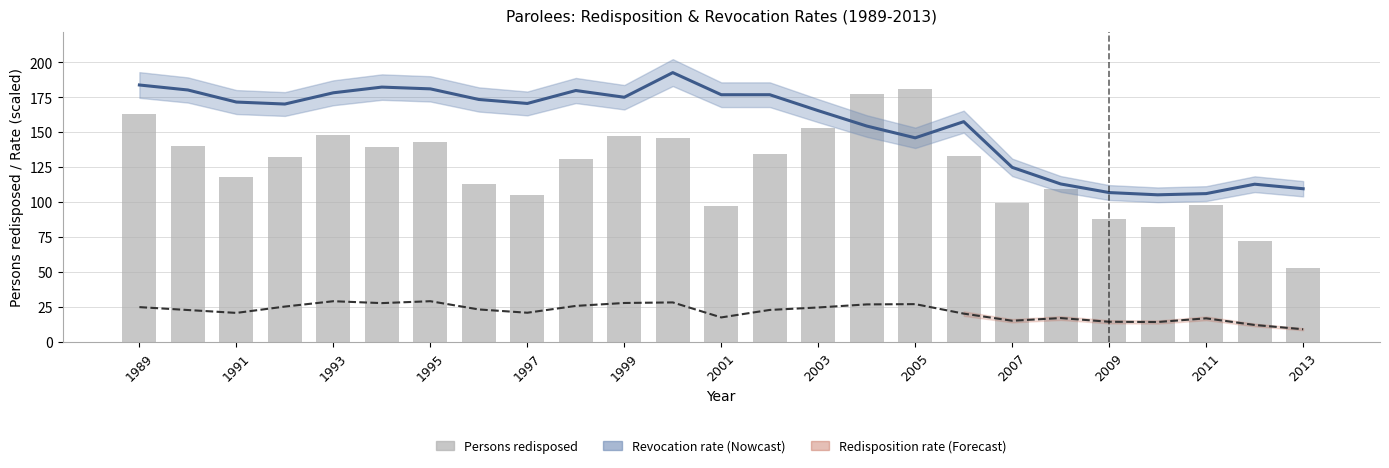

The value at 19 is 28. True or false?

False